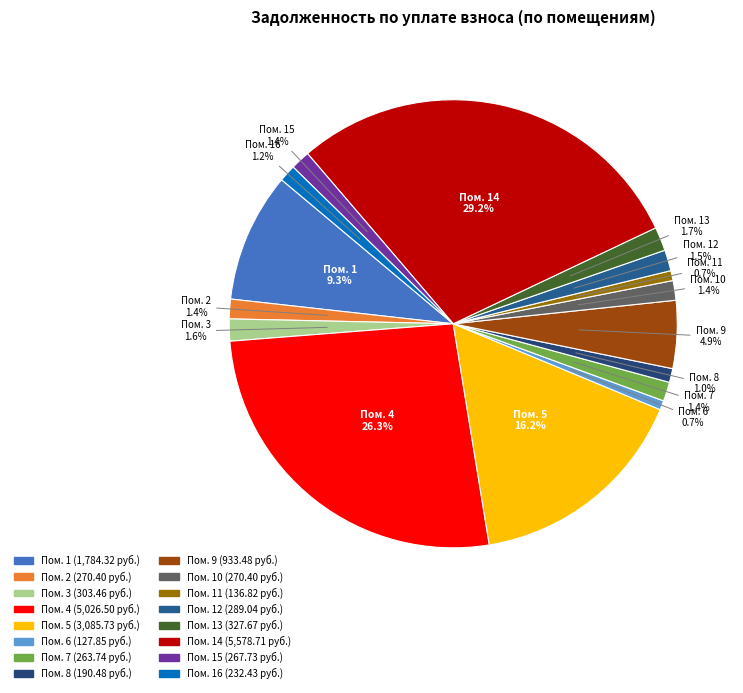

Count the number of slices in the pie.

16